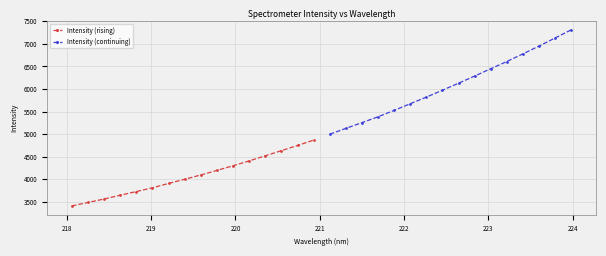

True or false: Intensity (continuing) has more than 0 interior local peaks.

False